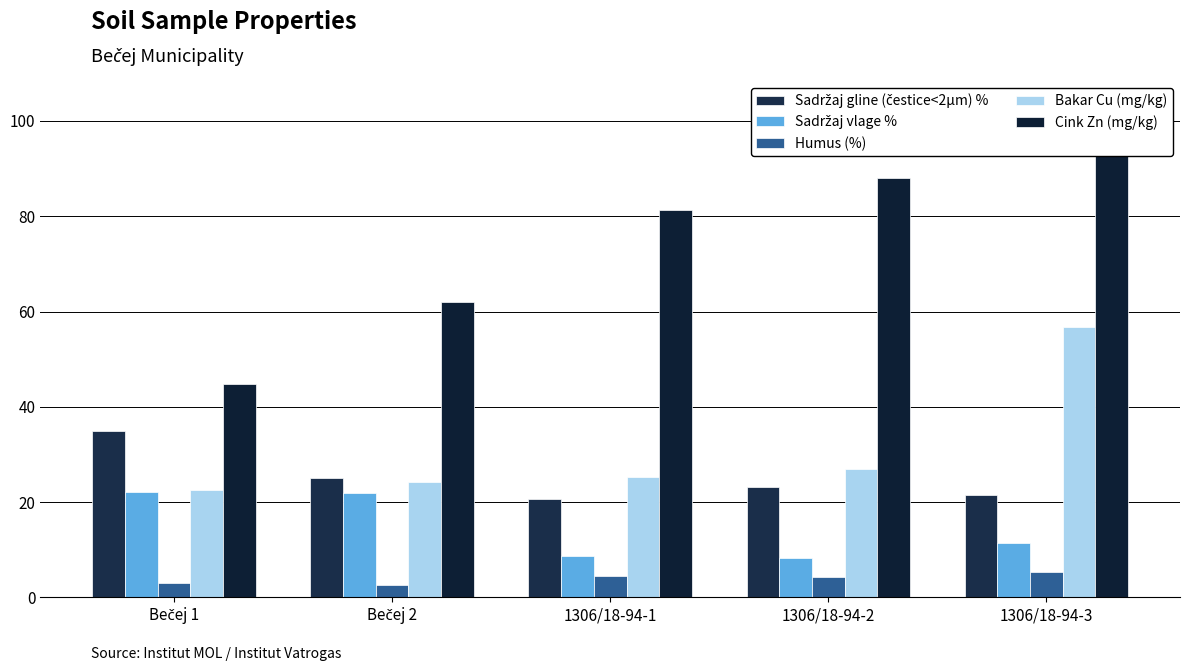

Are the bars horizontal?

No